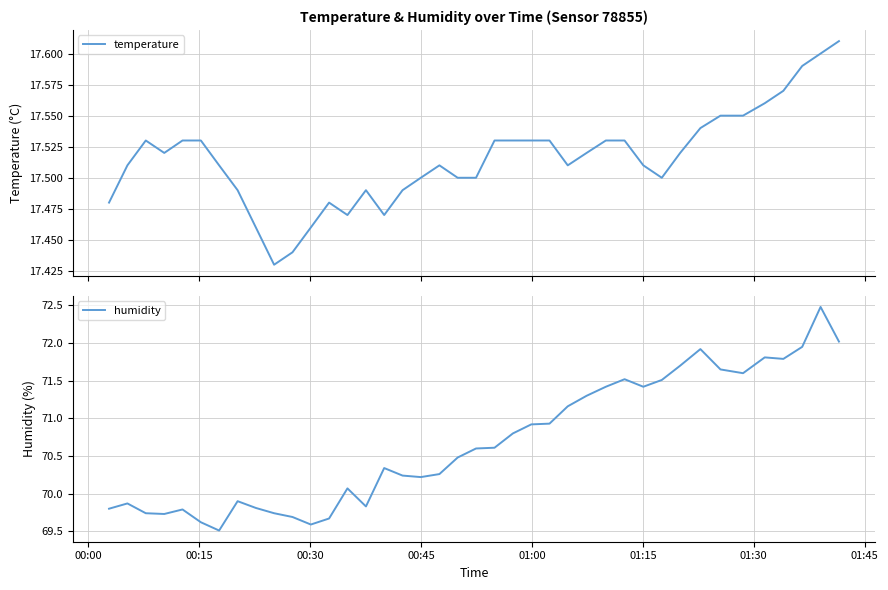

What is the highest value of the humidity series?

72.5